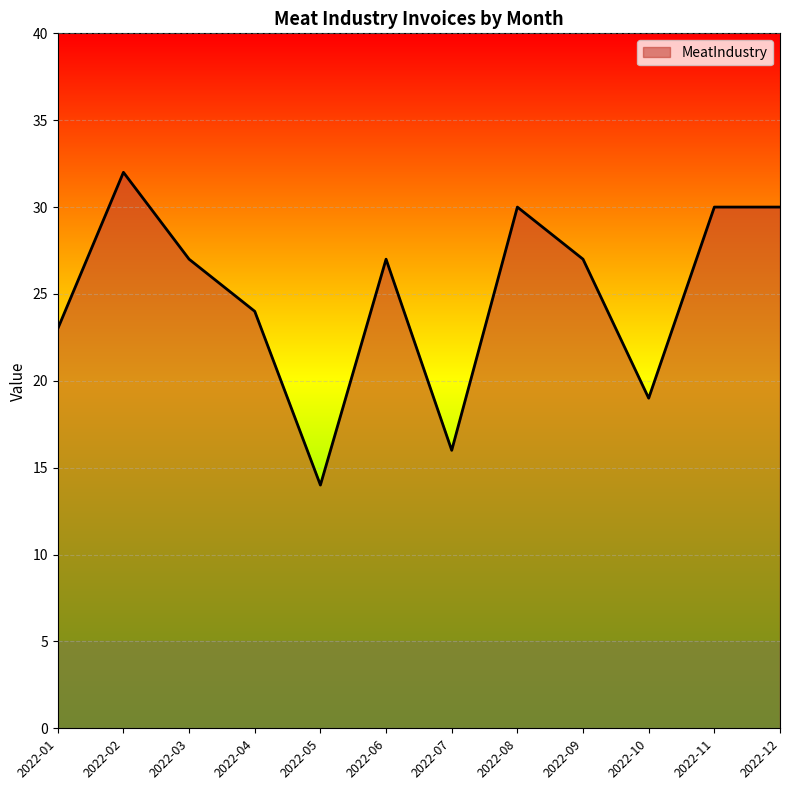

At which label is the value closest to 23?

2022-01